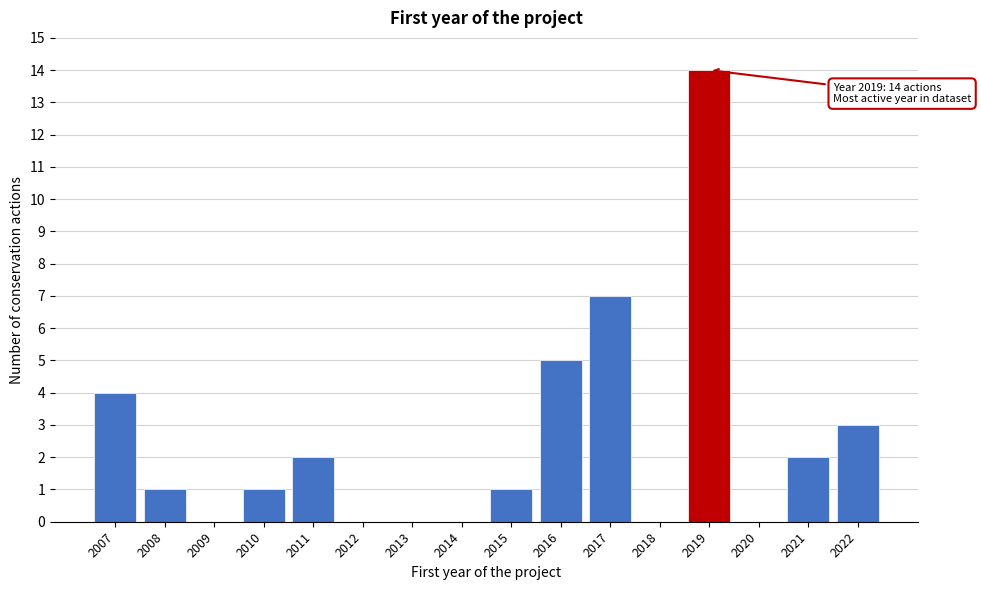

Reading left to right, what are all the values shown in this chart?

2007=4	2008=1	2009=0	2010=1	2011=2	2012=0	2013=0	2014=0	2015=1	2016=5	2017=7	2018=0	2019=14	2020=0	2021=2	2022=3